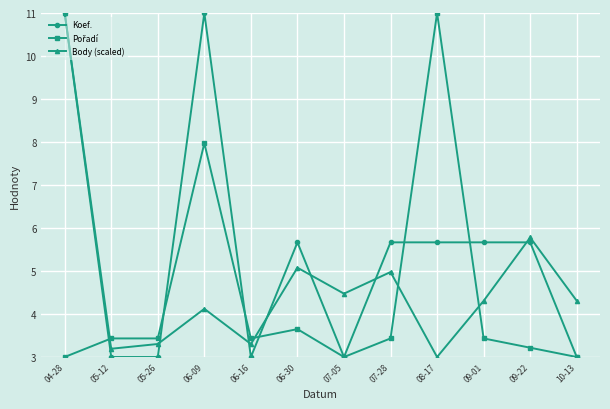

What is the spread (max minus min) of values at 07-28?

2.2